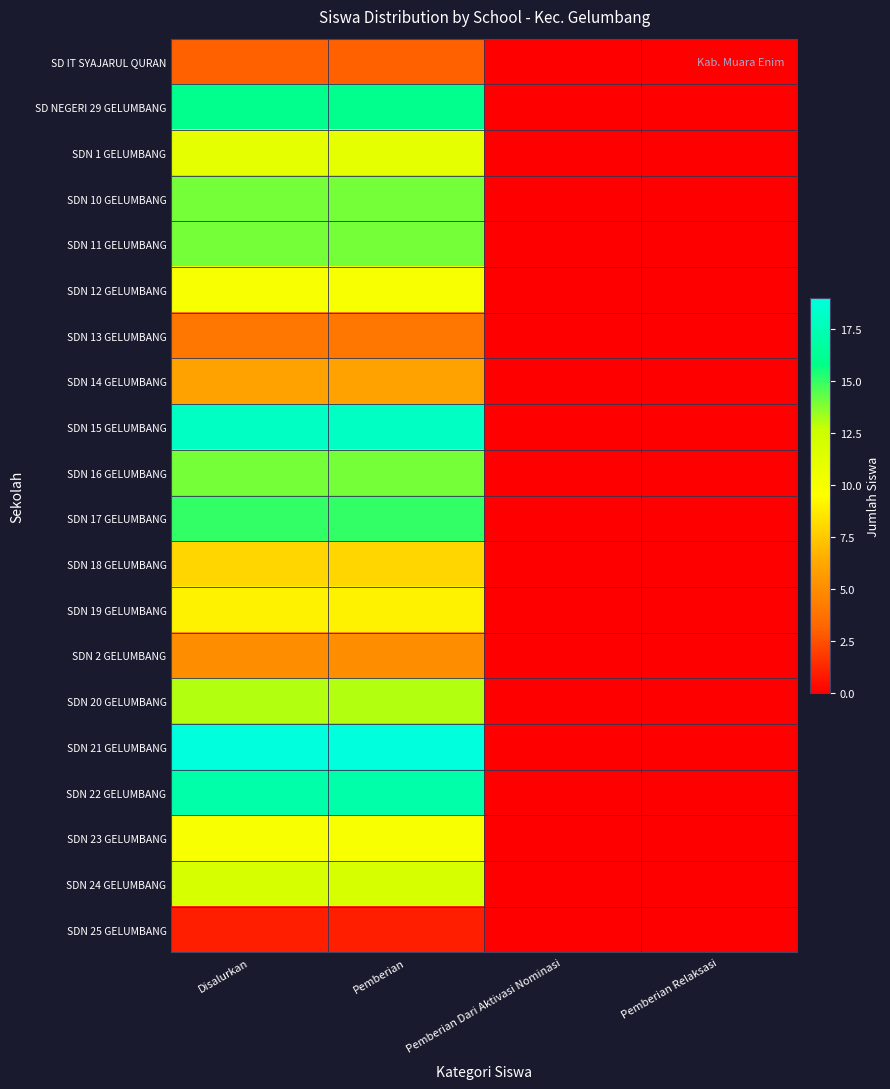

Reading left to right, extract all data points from this chart.

SD IT SYAJARUL QURAN: Disalurkan=3	Pemberian=3	Pemberian Dari Aktivasi Nominasi=0	Pemberian Relaksasi=0
SD NEGERI 29 GELUMBANG: Disalurkan=16	Pemberian=16	Pemberian Dari Aktivasi Nominasi=0	Pemberian Relaksasi=0
SDN 1 GELUMBANG: Disalurkan=11	Pemberian=11	Pemberian Dari Aktivasi Nominasi=0	Pemberian Relaksasi=0
SDN 10 GELUMBANG: Disalurkan=14	Pemberian=14	Pemberian Dari Aktivasi Nominasi=0	Pemberian Relaksasi=0
SDN 11 GELUMBANG: Disalurkan=14	Pemberian=14	Pemberian Dari Aktivasi Nominasi=0	Pemberian Relaksasi=0
SDN 12 GELUMBANG: Disalurkan=10	Pemberian=10	Pemberian Dari Aktivasi Nominasi=0	Pemberian Relaksasi=0
SDN 13 GELUMBANG: Disalurkan=4	Pemberian=4	Pemberian Dari Aktivasi Nominasi=0	Pemberian Relaksasi=0
SDN 14 GELUMBANG: Disalurkan=6	Pemberian=6	Pemberian Dari Aktivasi Nominasi=0	Pemberian Relaksasi=0
SDN 15 GELUMBANG: Disalurkan=18	Pemberian=18	Pemberian Dari Aktivasi Nominasi=0	Pemberian Relaksasi=0
SDN 16 GELUMBANG: Disalurkan=14	Pemberian=14	Pemberian Dari Aktivasi Nominasi=0	Pemberian Relaksasi=0
SDN 17 GELUMBANG: Disalurkan=15	Pemberian=15	Pemberian Dari Aktivasi Nominasi=0	Pemberian Relaksasi=0
SDN 18 GELUMBANG: Disalurkan=8	Pemberian=8	Pemberian Dari Aktivasi Nominasi=0	Pemberian Relaksasi=0
SDN 19 GELUMBANG: Disalurkan=9	Pemberian=9	Pemberian Dari Aktivasi Nominasi=0	Pemberian Relaksasi=0
SDN 2 GELUMBANG: Disalurkan=5	Pemberian=5	Pemberian Dari Aktivasi Nominasi=0	Pemberian Relaksasi=0
SDN 20 GELUMBANG: Disalurkan=13	Pemberian=13	Pemberian Dari Aktivasi Nominasi=0	Pemberian Relaksasi=0
SDN 21 GELUMBANG: Disalurkan=19	Pemberian=19	Pemberian Dari Aktivasi Nominasi=0	Pemberian Relaksasi=0
SDN 22 GELUMBANG: Disalurkan=17	Pemberian=17	Pemberian Dari Aktivasi Nominasi=0	Pemberian Relaksasi=0
SDN 23 GELUMBANG: Disalurkan=10	Pemberian=10	Pemberian Dari Aktivasi Nominasi=0	Pemberian Relaksasi=0
SDN 24 GELUMBANG: Disalurkan=12	Pemberian=12	Pemberian Dari Aktivasi Nominasi=0	Pemberian Relaksasi=0
SDN 25 GELUMBANG: Disalurkan=1	Pemberian=1	Pemberian Dari Aktivasi Nominasi=0	Pemberian Relaksasi=0